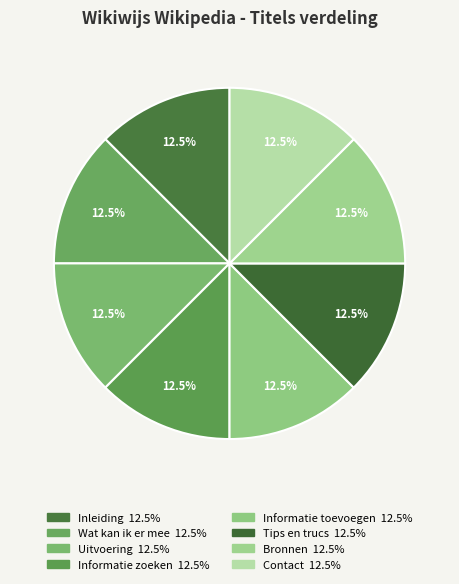

Is Inleiding the majority of the pie?

No